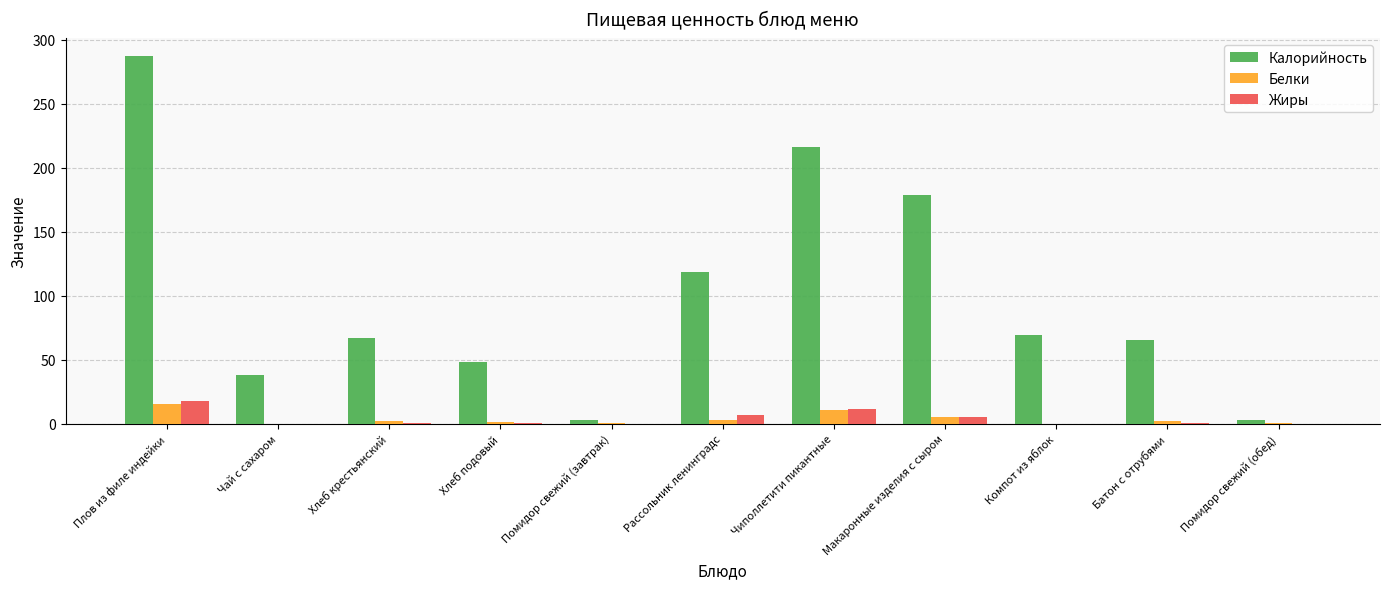

True or false: Калорийность has a value of 37.8 at Чай с сахаром.

True